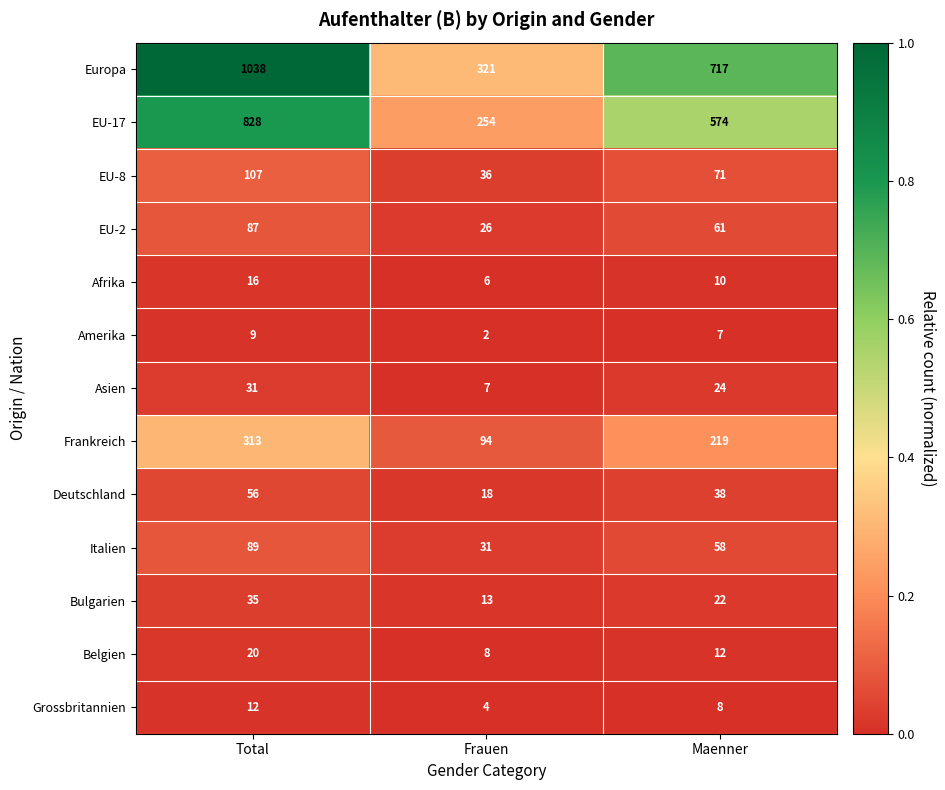

Between Frauen and Maenner, which series saw the biggest shift?

Europa